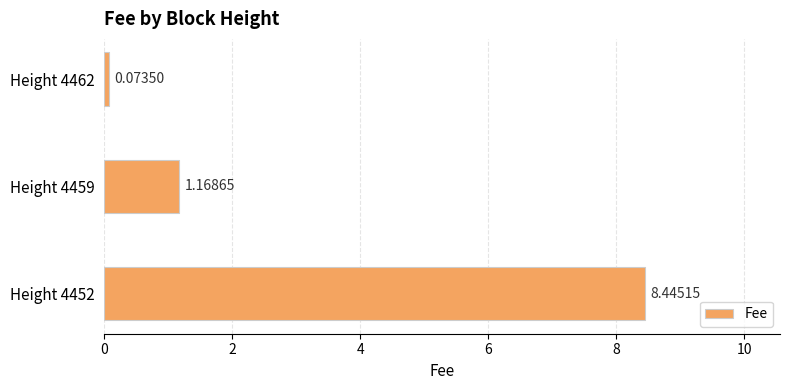

Where is the data nearest to the value 4?

Height 4459